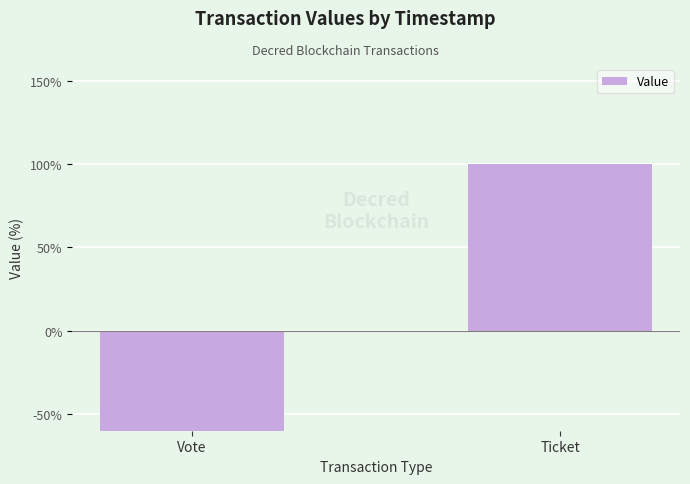

What is the greatest value displayed?

100